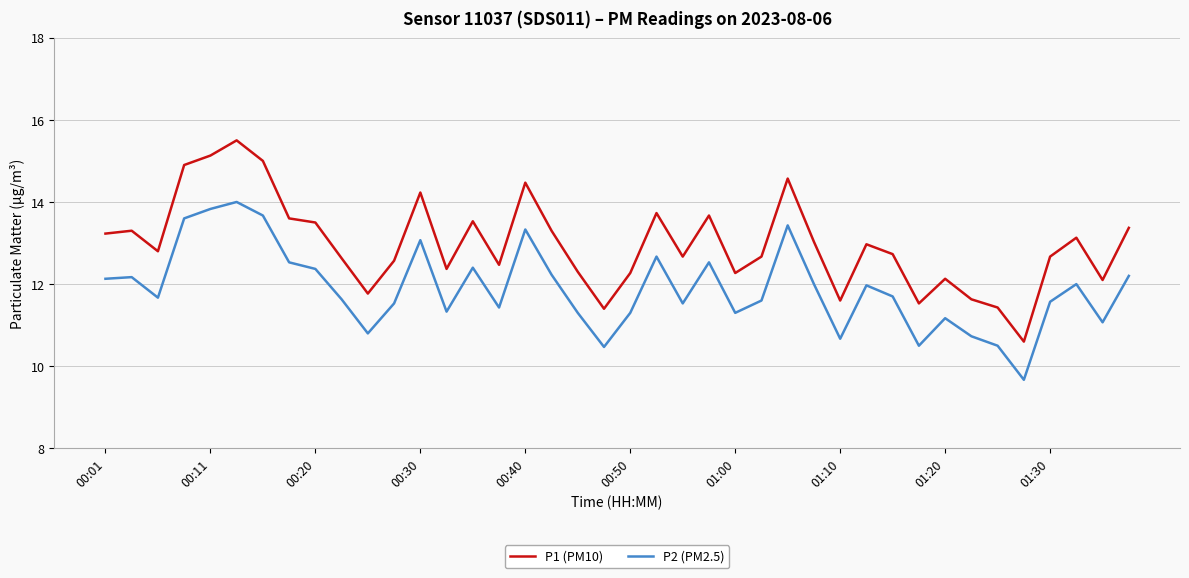

What is the lowest value of the P2 (PM2.5) series?

9.7